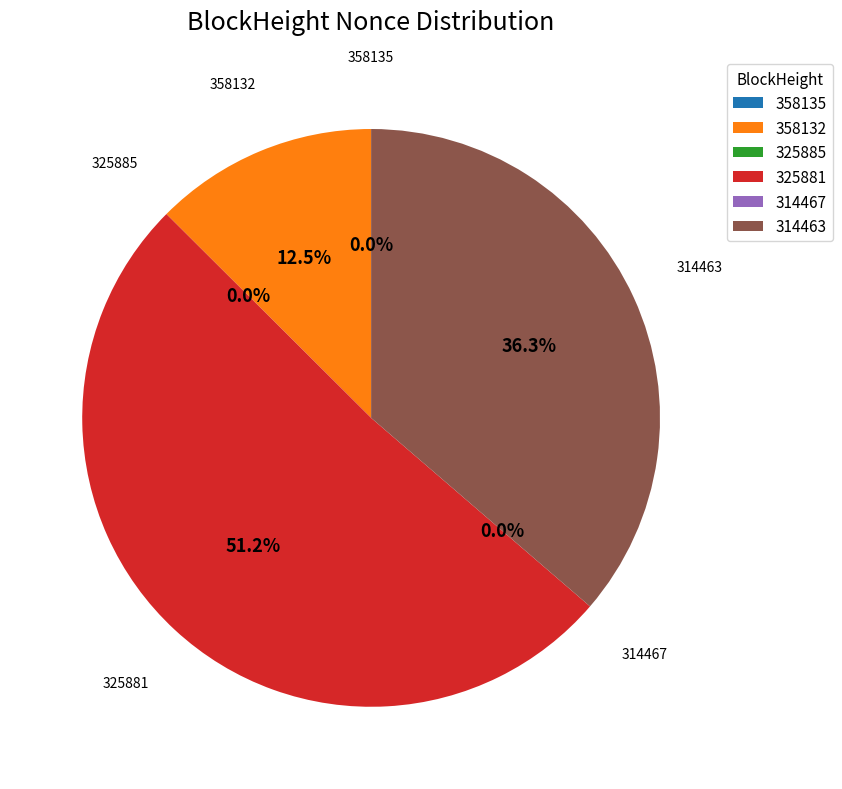

Which slice is the smallest?

314467